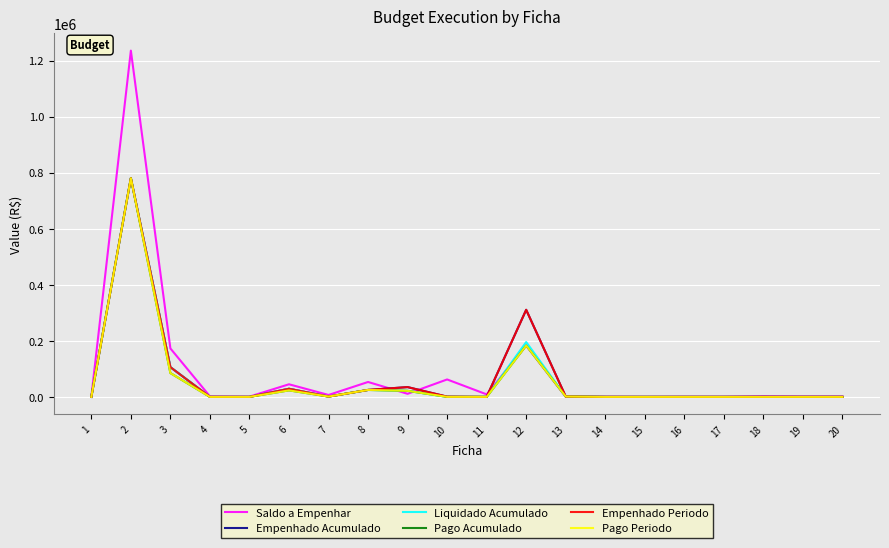

True or false: Empenhado Periodo has more than 2 interior local peaks.

True